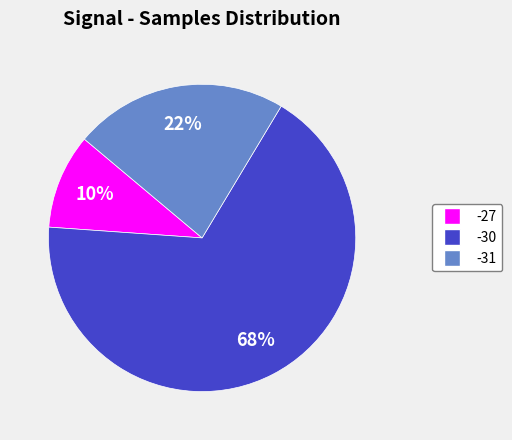

Is the sum of -27 and -30 greater than half?

Yes